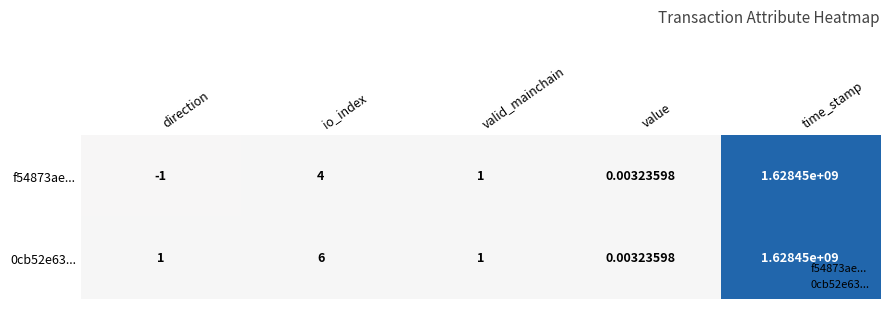

At which category does the chart reach its peak across all series?

time_stamp